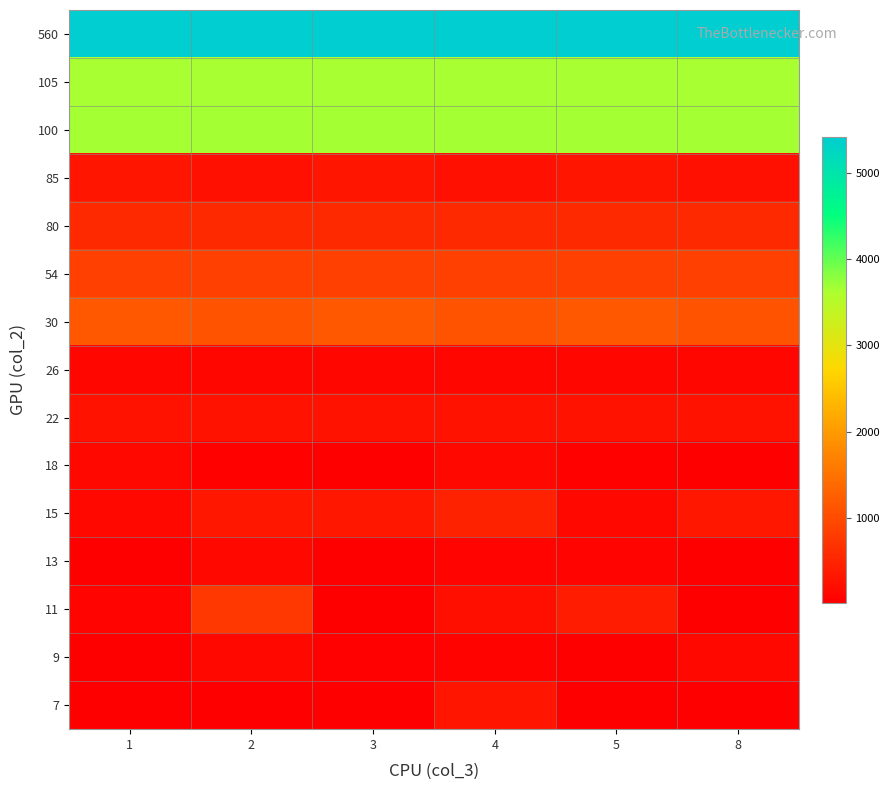

Reading left to right, list all the values displayed in this chart.

7: 1=26.9	2=26.5	3=26.5	4=320.8	5=26.5	8=26.5
9: 1=31.1	2=135.0	3=50.6	4=72.1	5=31.1	8=135.0
11: 1=97.8	2=762.7	3=26.9	4=234.8	5=403.3	8=26.9
13: 1=31.8	2=132.9	3=31.8	4=98.3	5=97.8	8=31.8
15: 1=133.4	2=333.5	3=332.4	4=468.9	5=133.4	8=332.4
18: 1=135.0	2=67.5	3=33.8	4=135.0	5=67.5	8=33.8
22: 1=271.5	2=271.5	3=271.5	4=271.5	5=271.5	8=271.5
26: 1=115.6	2=115.6	3=115.6	4=115.6	5=115.6	8=115.6
30: 1=1170.0	2=1102.5	3=1170.0	4=1102.5	5=1170.0	8=1102.5
54: 1=864.0	2=864.0	3=864.0	4=864.0	5=864.0	8=864.0
80: 1=568.5	2=568.5	3=568.5	4=568.5	5=568.5	8=568.5
85: 1=302.0	2=245.4	3=302.0	4=245.4	5=302.0	8=245.4
100: 1=3666.7	2=3666.7	3=3666.7	4=3666.7	5=3666.7	8=3666.7
105: 1=3640.0	2=3640.0	3=3640.0	4=3640.0	5=3640.0	8=3640.0
560: 1=5416.0	2=5416.0	3=5416.0	4=5416.0	5=5416.0	8=5416.0